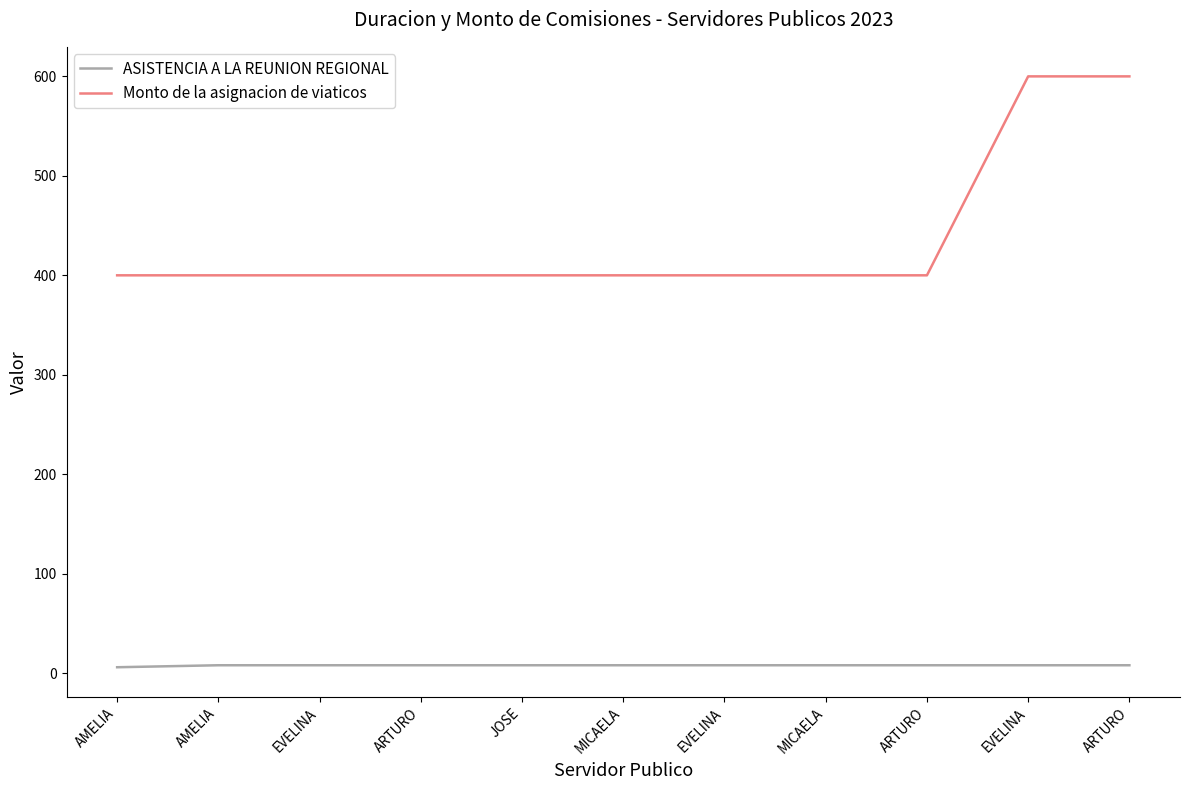

What is the label of the 9th point from the left?

ARTURO